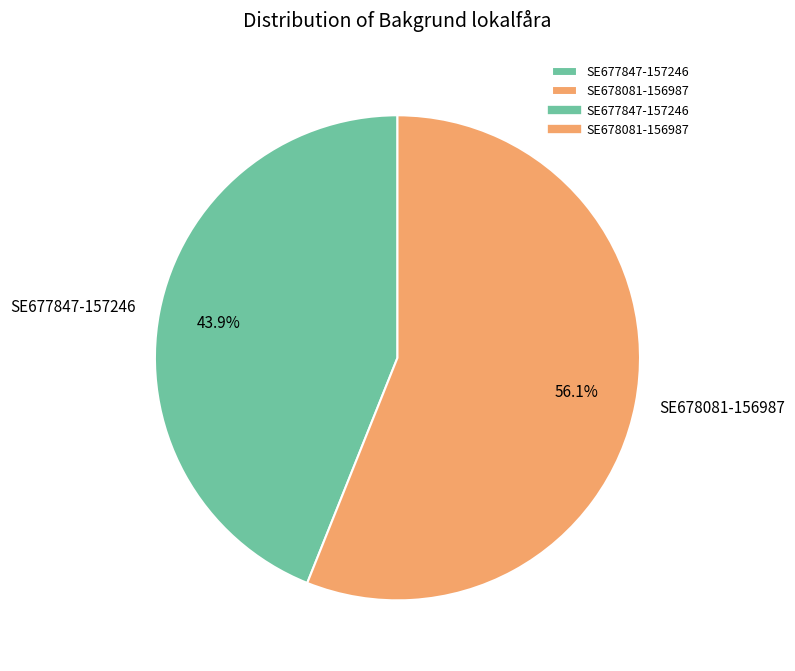

Count the number of slices in the pie.

2